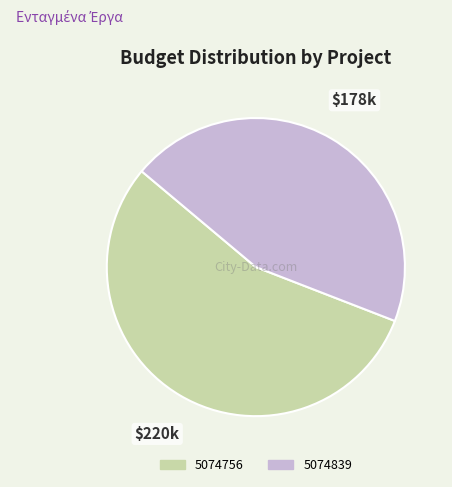

Is there a majority slice in this chart?

Yes